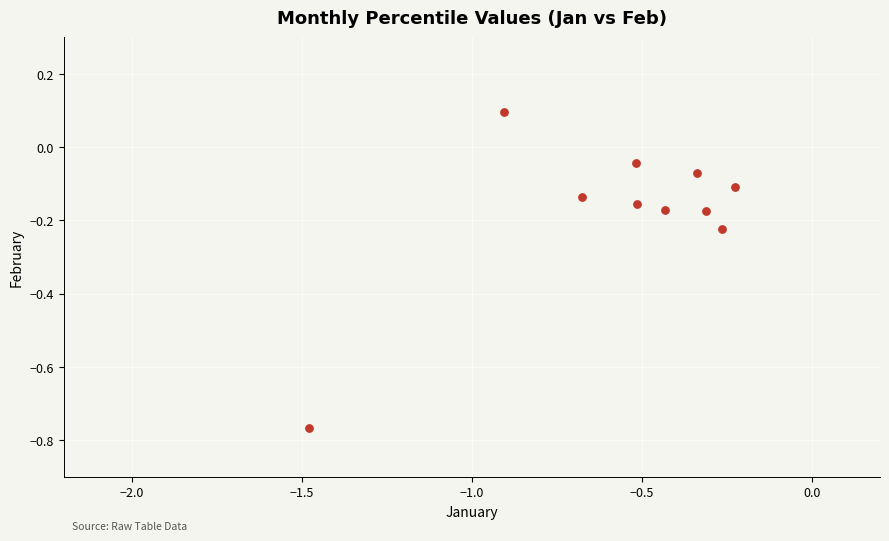

What is the range of X values (max minus min)?

1.3